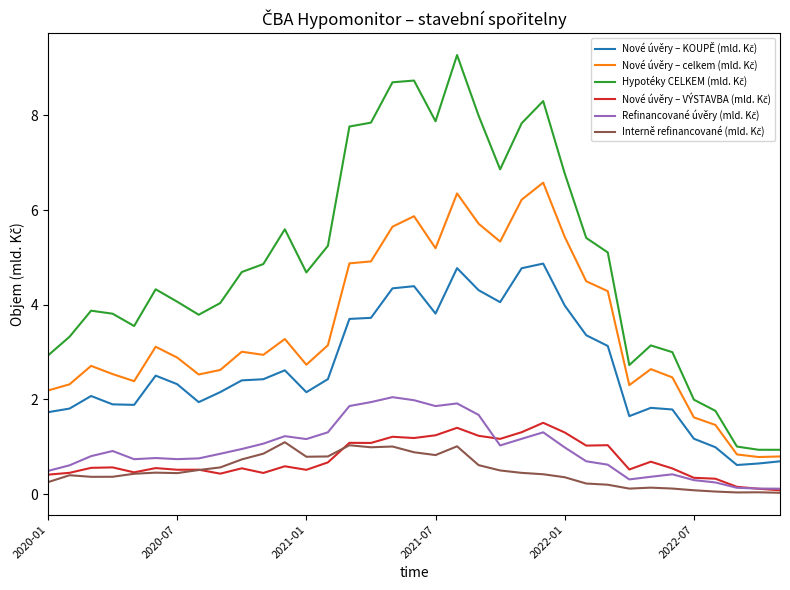

List the series in order of their peak value, lowest first.

Interně refinancované (mld. Kč), Nové úvěry – VÝSTAVBA (mld. Kč), Refinancované úvěry (mld. Kč), Nové úvěry – KOUPĚ (mld. Kč), Nové úvěry – celkem (mld. Kč), Hypotéky CELKEM (mld. Kč)